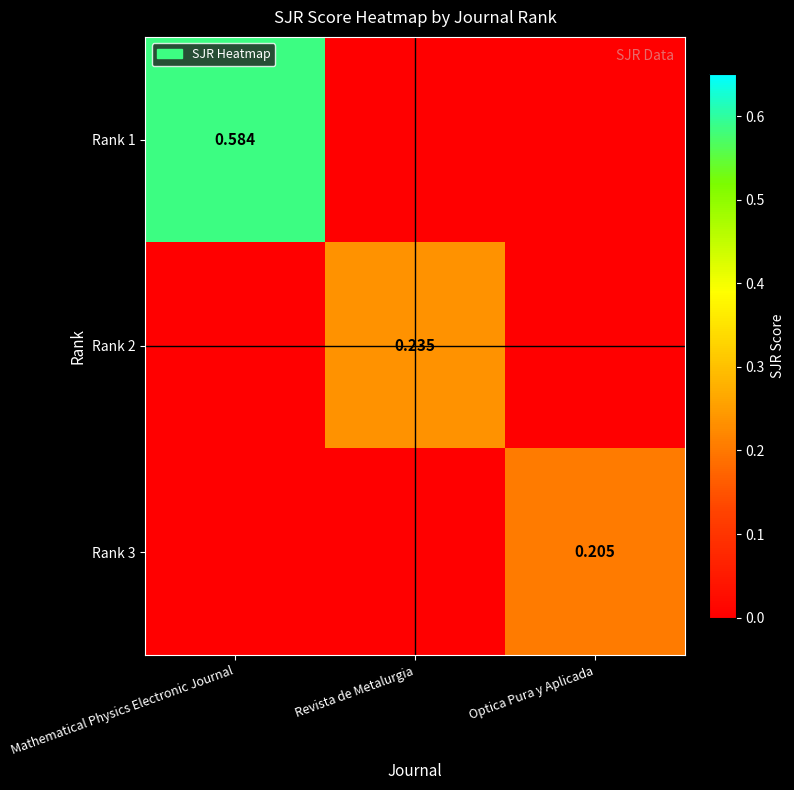

What is the total value across all series at Mathematical Physics Electronic Journal?

0.6